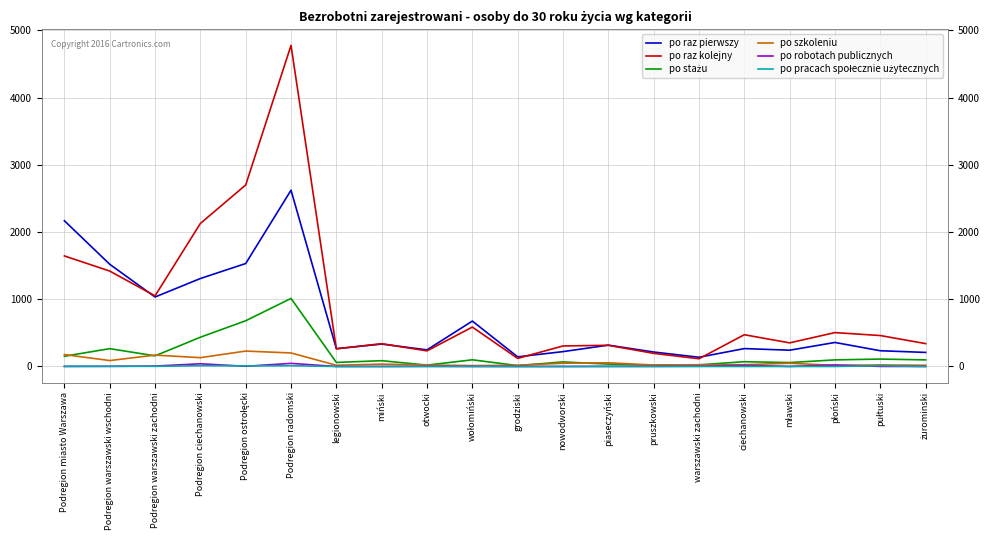

True or false: po raz kolejny and po robotach publicznych cross at least once.

False